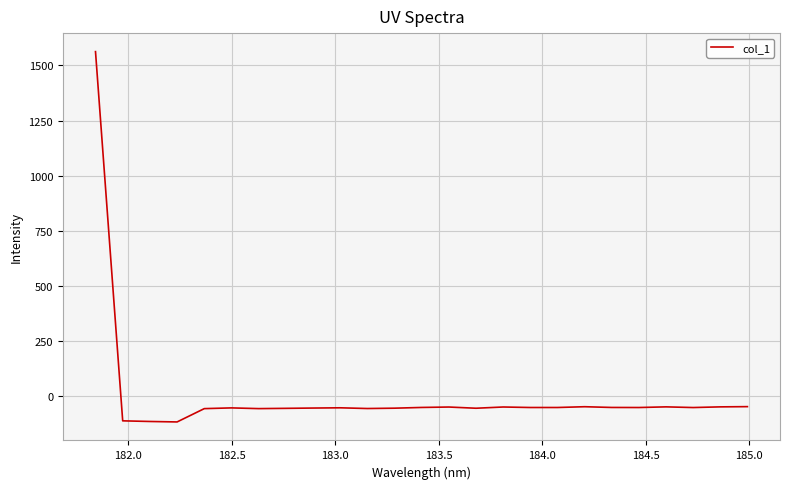

What is the greatest value displayed?

1562.6